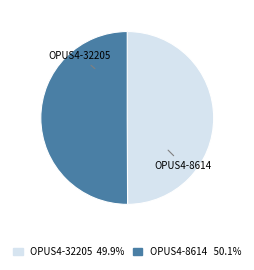

How many slices are in this pie chart?

2